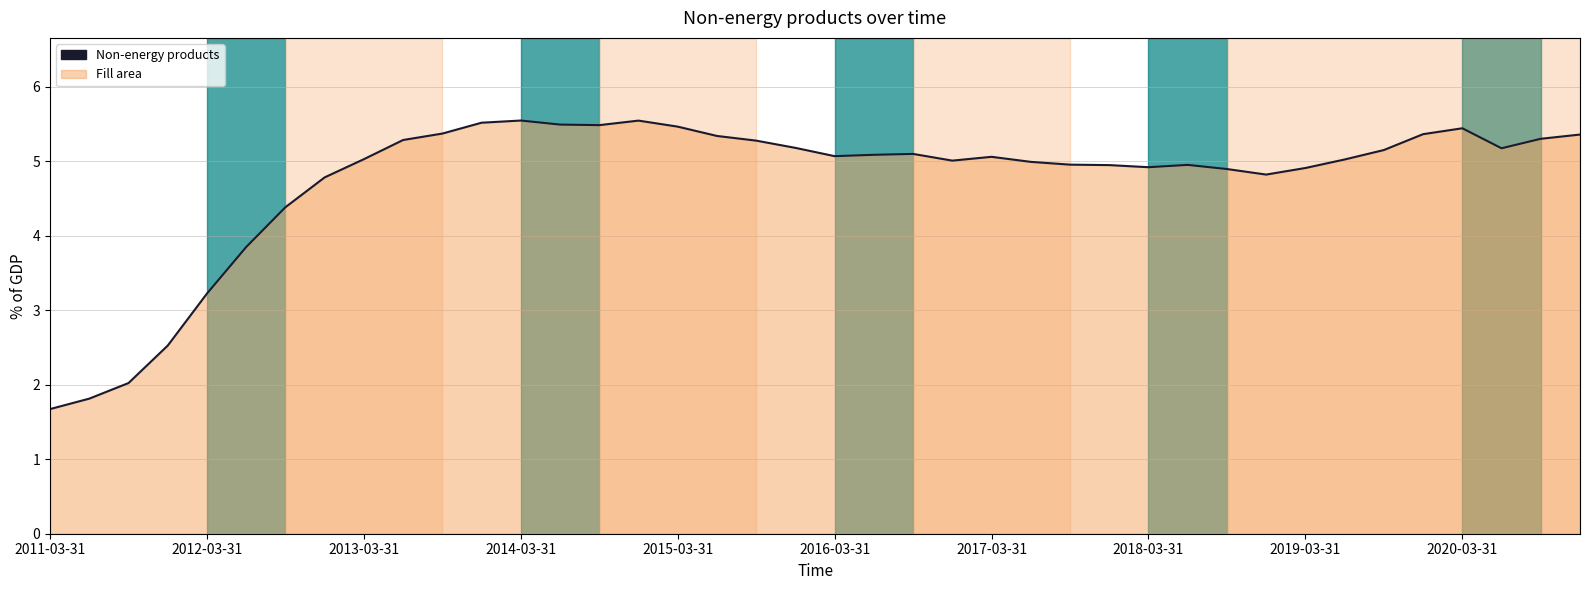

What is the maximum value shown in the chart?

5.5